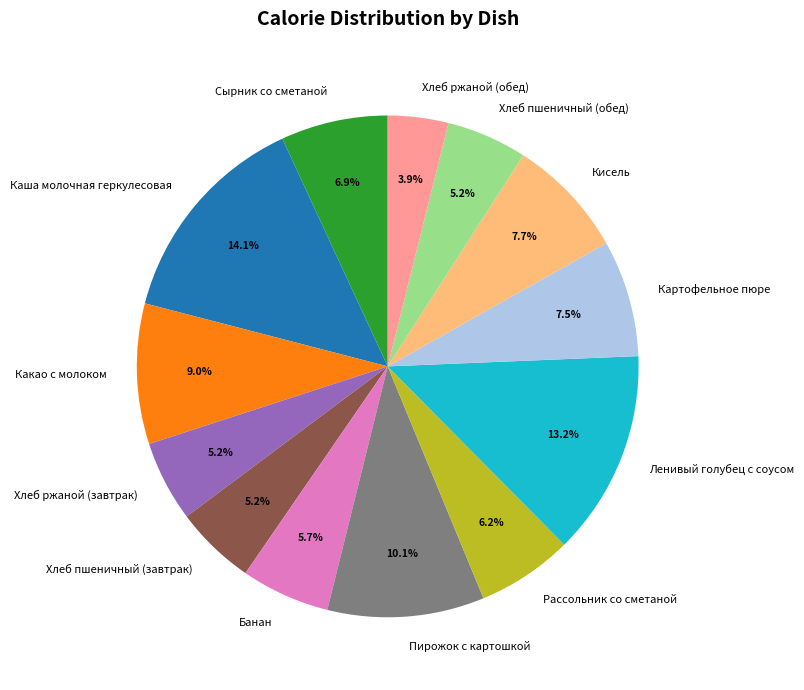

To the nearest percent, what is the difference between the Хлеб пшеничный (завтрак) and Сырник со сметаной slice percentages?

2%